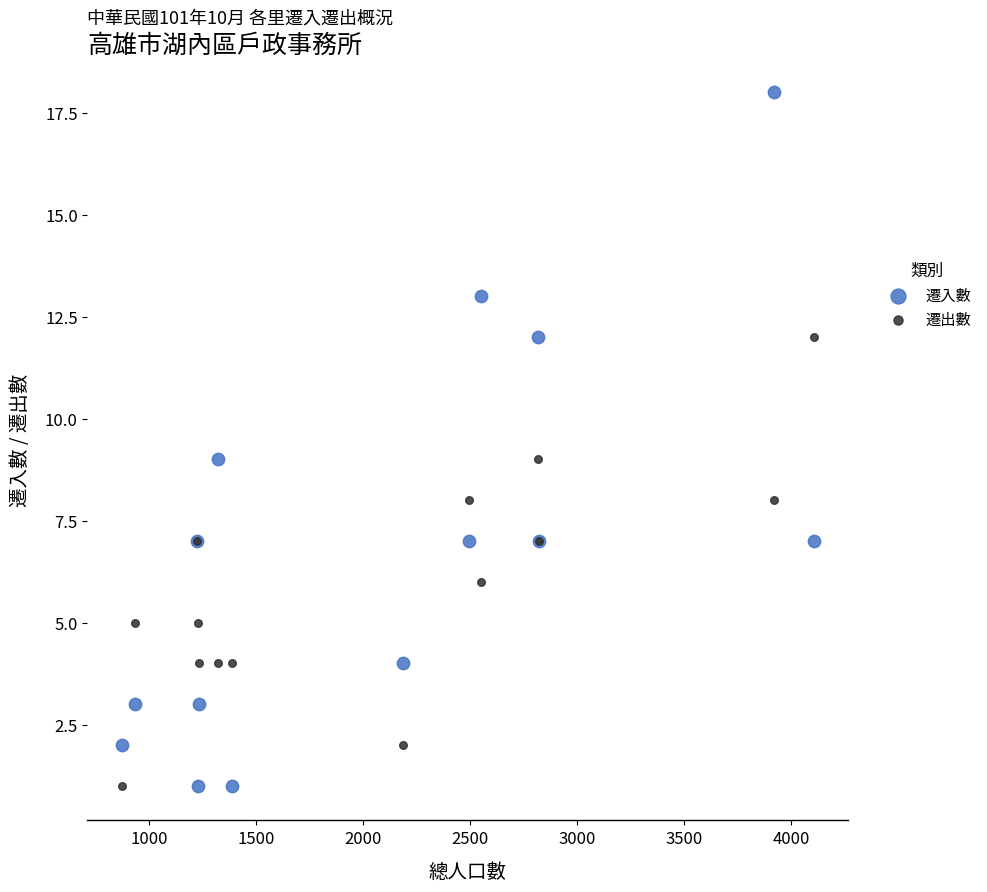

What are all the series names shown in the legend?

遷入數, 遷出數